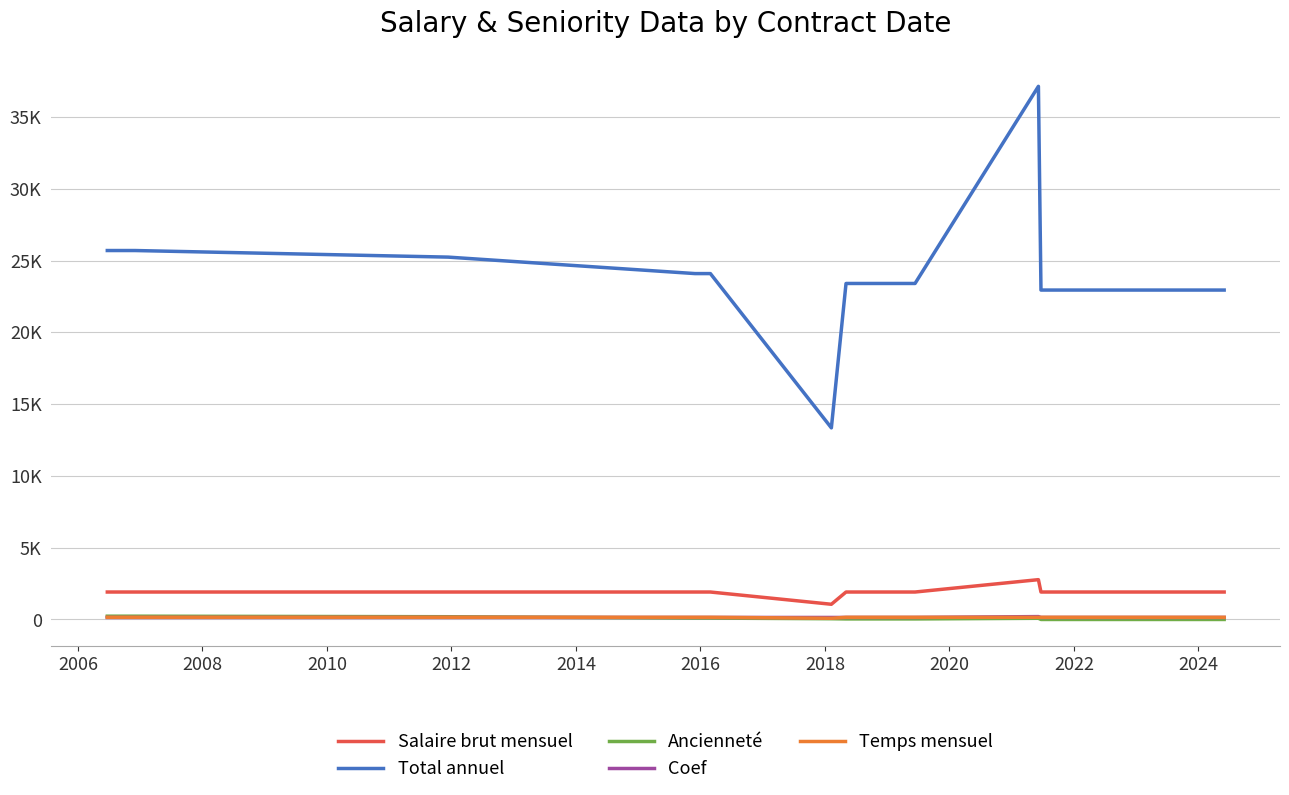

What are all the series names shown in the legend?

Salaire brut mensuel, Total annuel, Ancienneté, Coef, Temps mensuel